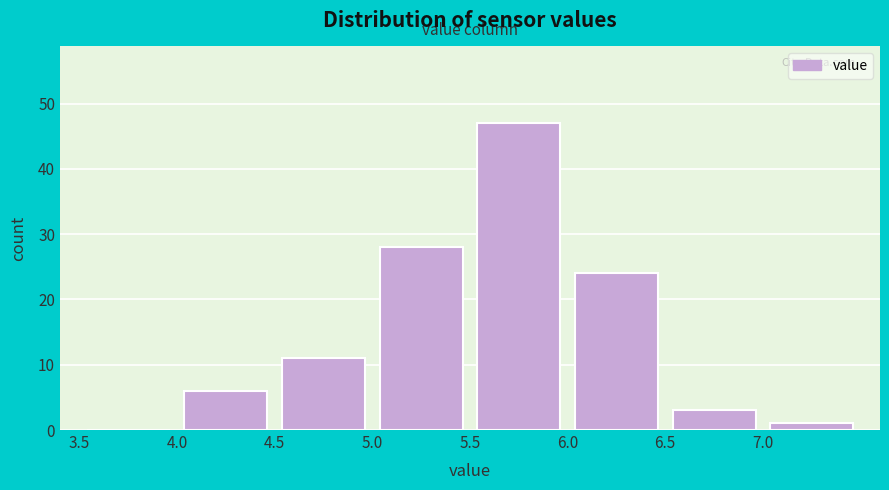

What is the height of the bar covering 5.5 to 6.0 on the x-axis? The values are not printed on the chart, so give them approximately, as read against the axis.

47